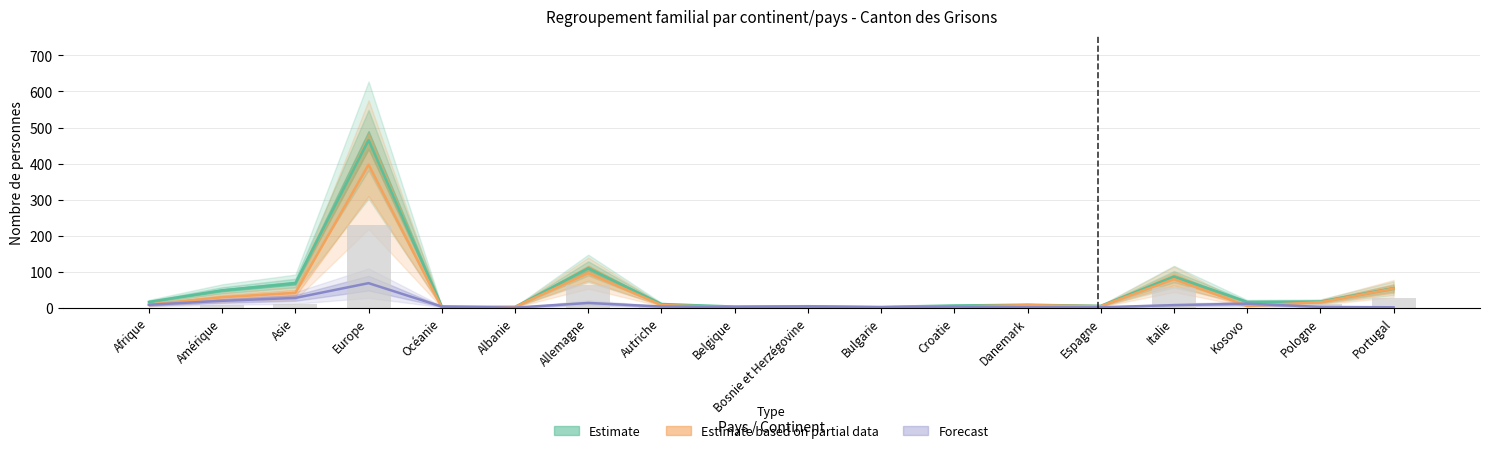

Reading left to right, transcribe all the data shown in this chart.

Estimate (Total): Afrique=16	Amérique=48	Asie=68	Europe=465	Océanie=3	Albanie=2	Allemagne=109	Autriche=10	Belgique=3	Bosnie et Herzégovine=4	Bulgarie=2	Croatie=6	Danemark=8	Espagne=5	Italie=86	Kosovo=16	Pologne=17	Portugal=54
Estimate based on partial data (Regroupement étranger): Afrique=8	Amérique=29	Asie=41	Europe=397	Océanie=0	Albanie=2	Allemagne=96	Autriche=7	Belgique=1	Bosnie et Herzégovine=1	Bulgarie=1	Croatie=3	Danemark=7	Espagne=4	Italie=79	Kosovo=5	Pologne=15	Portugal=53
Forecast (Regroupement suisses): Afrique=8	Amérique=19	Asie=27	Europe=68	Océanie=3	Albanie=0	Allemagne=13	Autriche=3	Belgique=2	Bosnie et Herzégovine=3	Bulgarie=1	Croatie=3	Danemark=1	Espagne=1	Italie=7	Kosovo=11	Pologne=2	Portugal=1
Enfant étranger (bars): Afrique=0	Amérique=6	Asie=10	Europe=229	Océanie=0	Albanie=0	Allemagne=64	Autriche=5	Belgique=0	Bosnie et Herzégovine=0	Bulgarie=0	Croatie=1	Danemark=6	Espagne=2	Italie=57	Kosovo=0	Pologne=9	Portugal=26